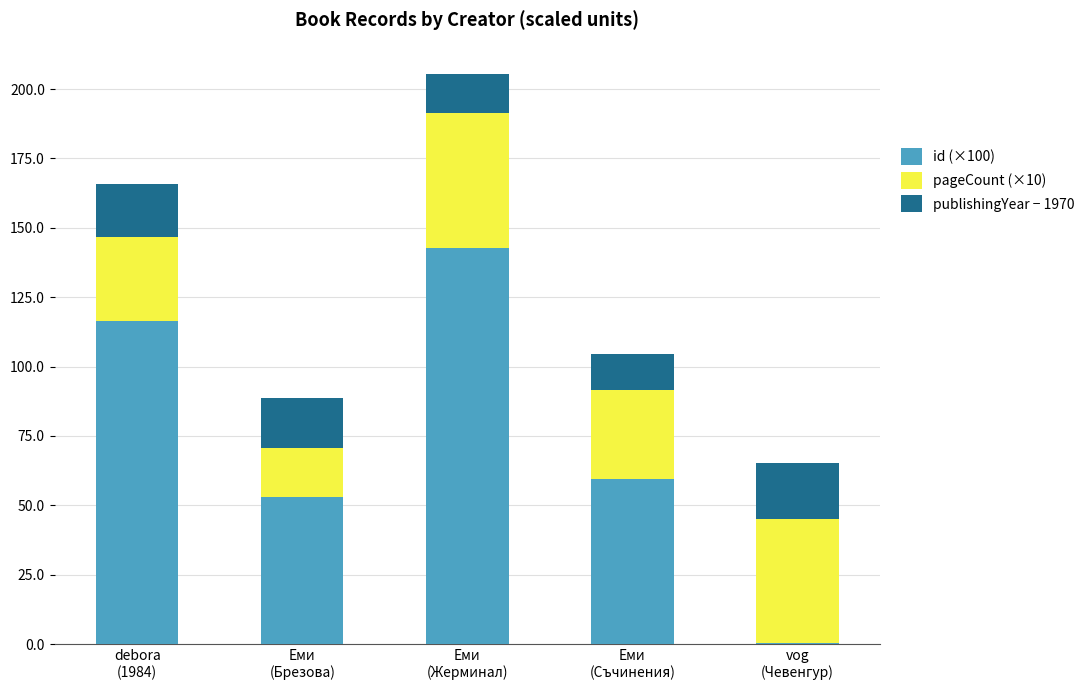

What is the highest value of the id (×100) series?

142.7